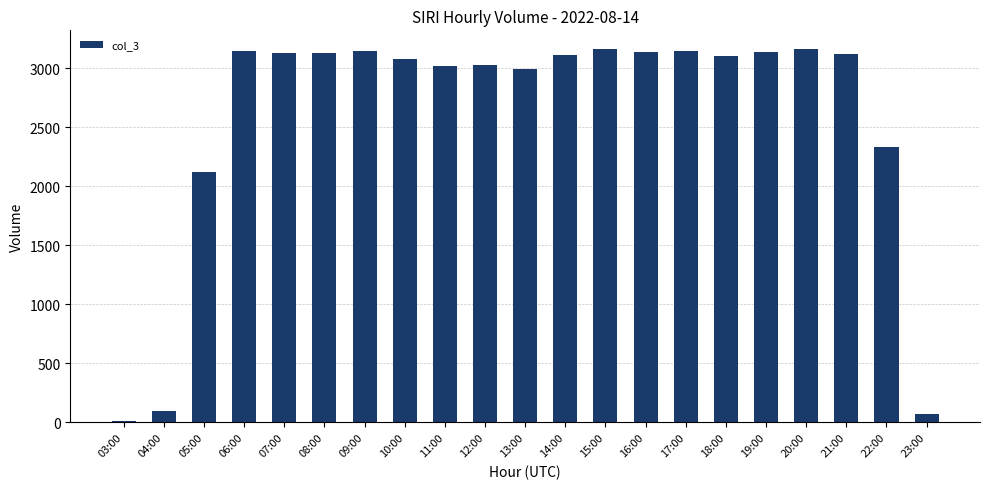

What is the change in value from 18:00 to 23:00?

-3034